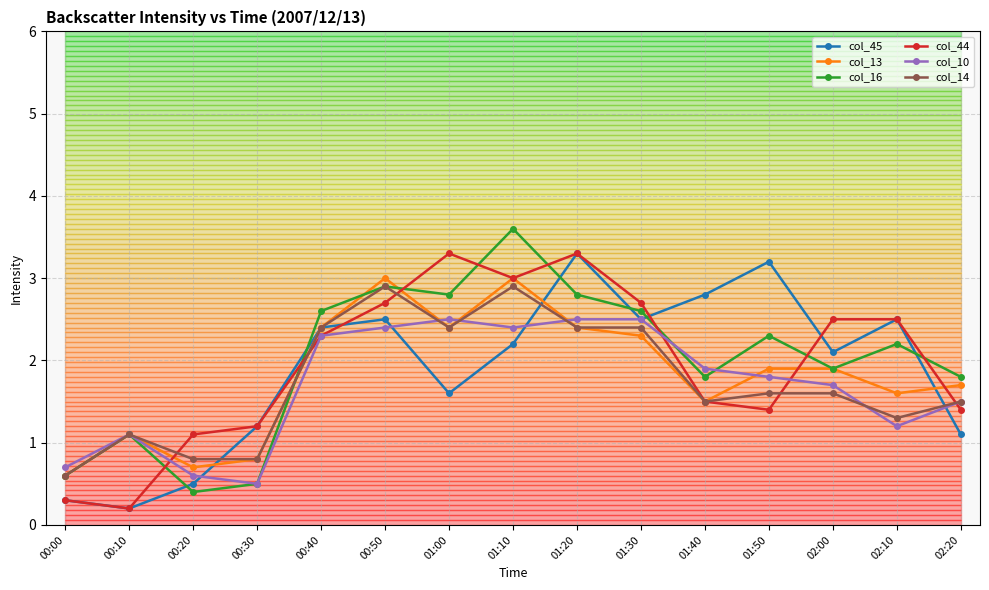

At which label is col_44 closest to 1?

00:20